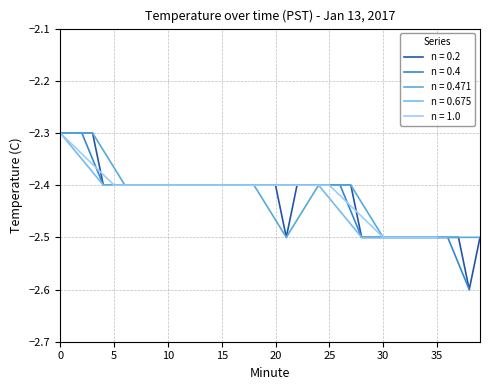

Reading left to right, transcribe all the data shown in this chart.

-2.3	-2.3	-2.3	-2.3	-2.4	-2.4	-2.4	-2.4	-2.4	-2.4	-2.4	-2.4	-2.4	-2.4	-2.4	-2.4	-2.4	-2.4	-2.4	-2.4	-2.4	-2.5	-2.4	-2.4	-2.4	-2.4	-2.4	-2.4	-2.5	-2.5	-2.5	-2.5	-2.5	-2.5	-2.5	-2.5	-2.5	-2.5	-2.6	-2.5